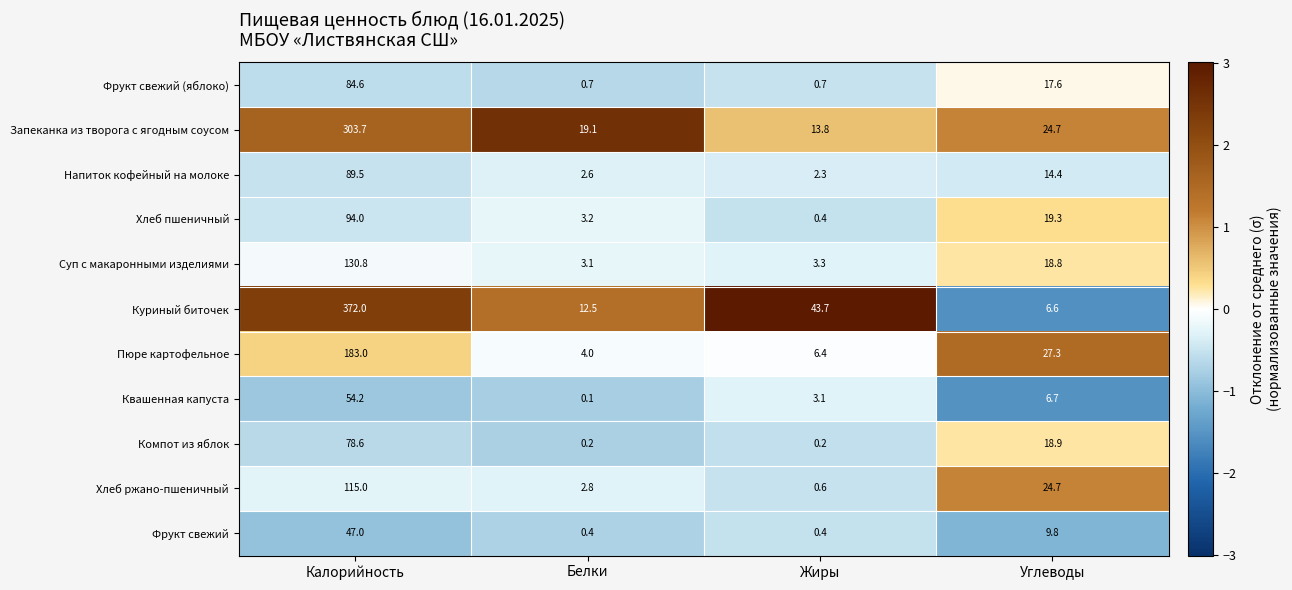

Where is Суп с макаронными изделиями nearest to the value 66?

Углеводы